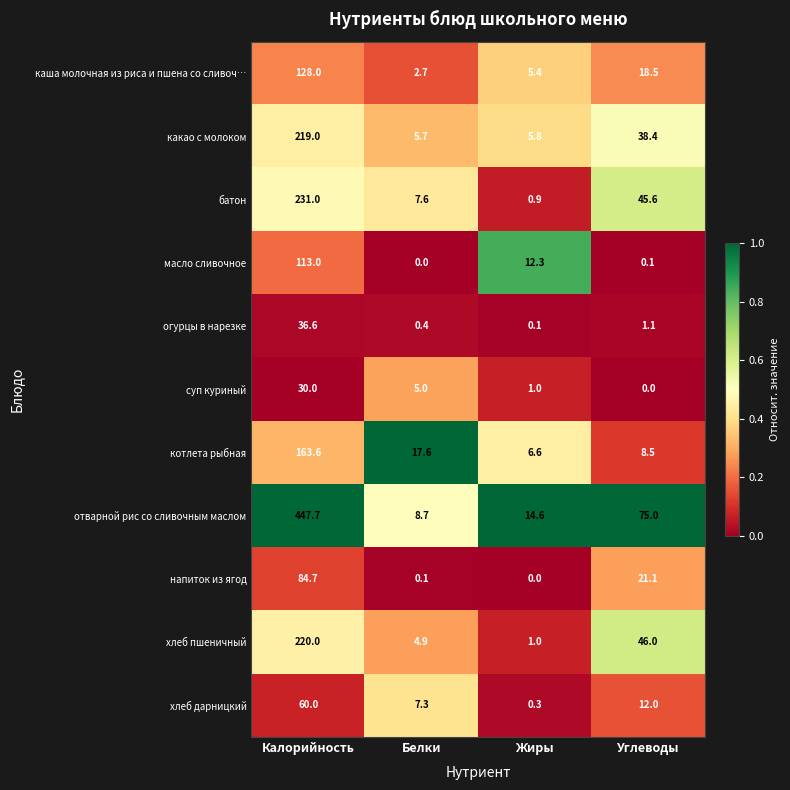

Which series changed the most between Жиры and Углеводы?

отварной рис со сливочным маслом